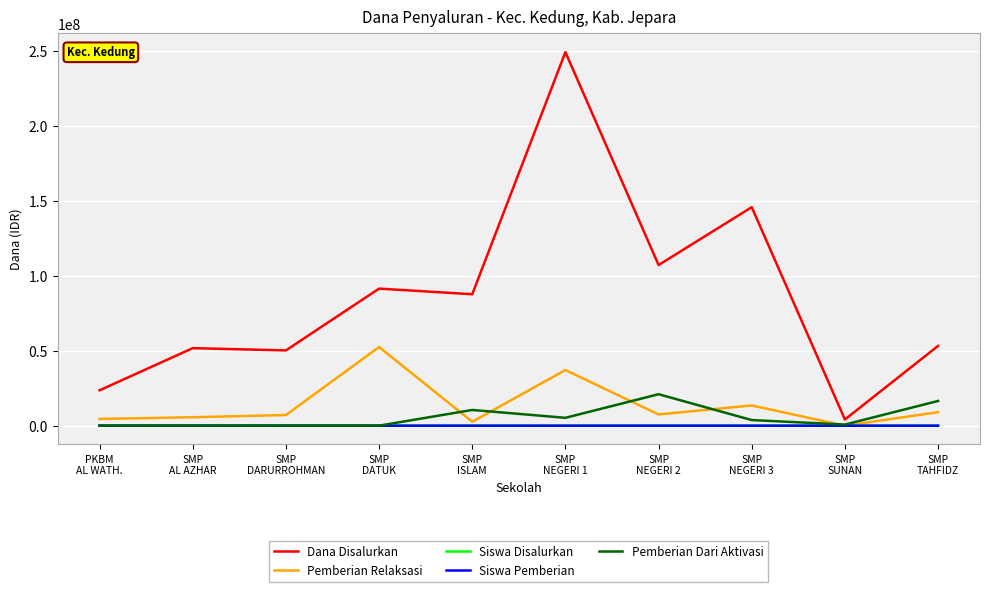

Which series has the widest spread of values?

Dana Disalurkan